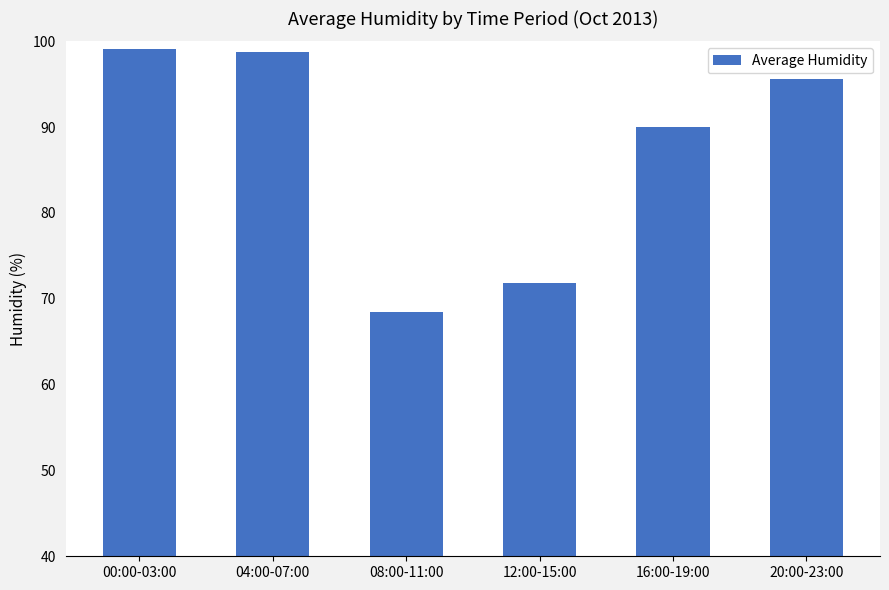

What is the change in value from 08:00-11:00 to 16:00-19:00?

+21.5